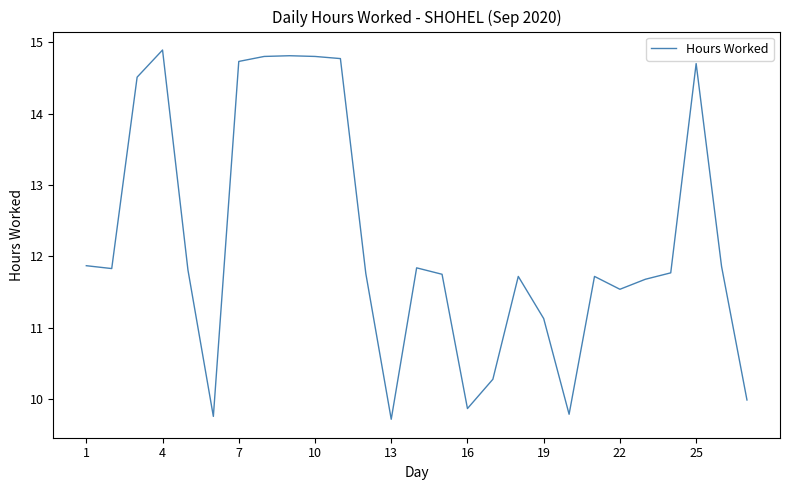

Is this an area chart (filled region under the line)?

No